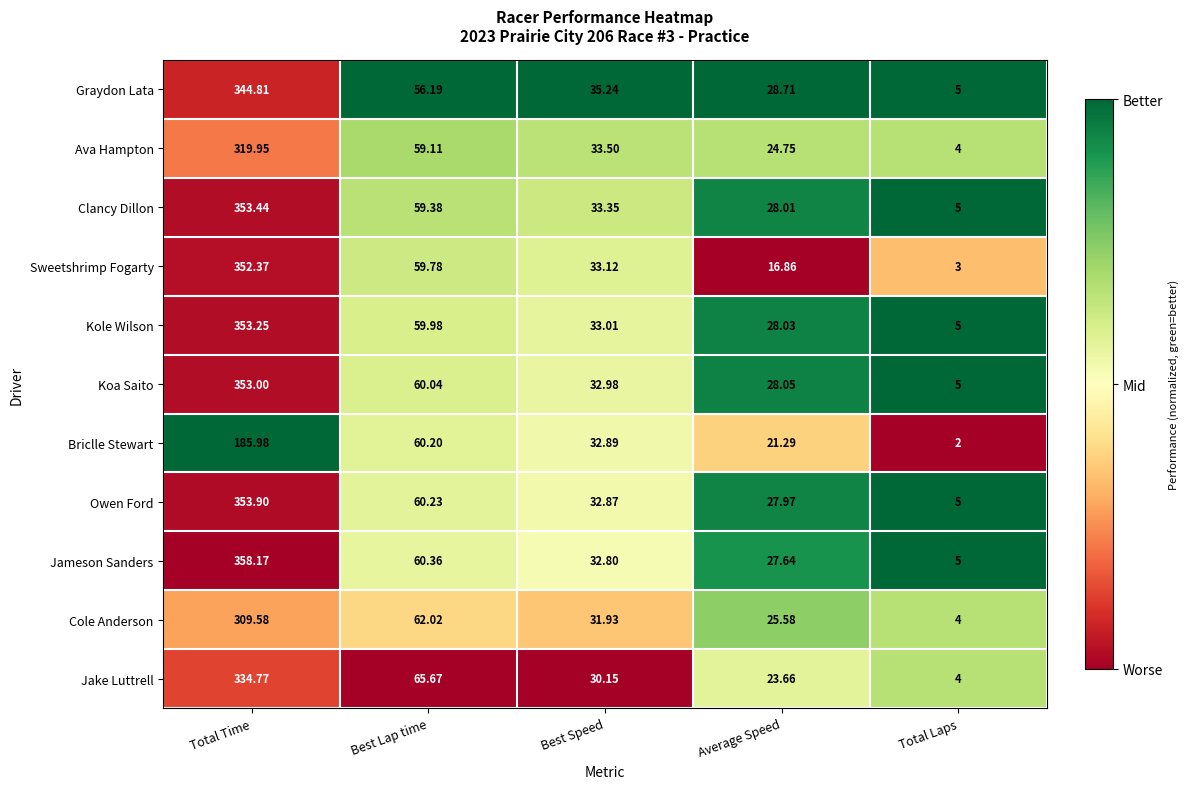

At which category is the sum across all series the highest?

Total Time